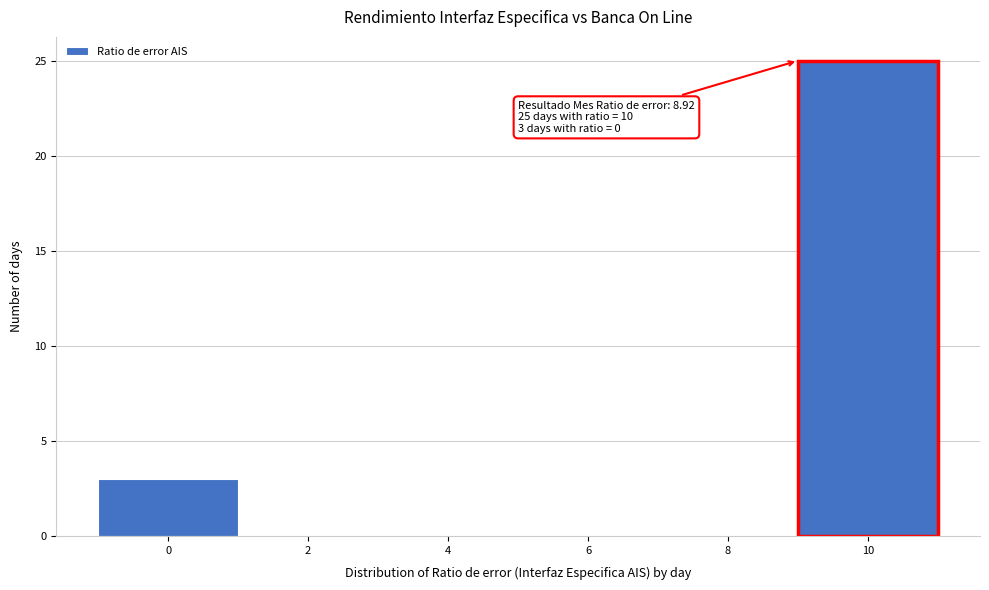

Reading right to left, transcribe all the data shown in this chart.

10=25	8=0	6=0	4=0	2=0	0=3